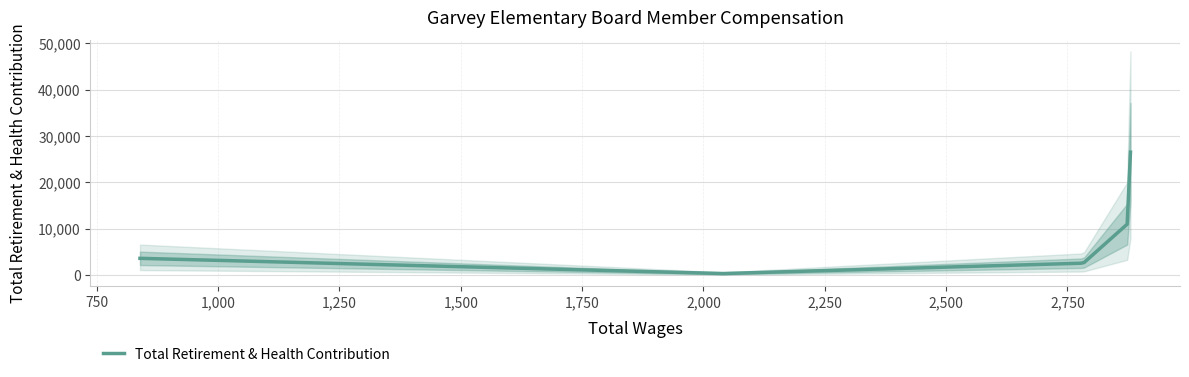

Approximately how many times larger is the value at 2880.0 compared to 2041.0?

35.7